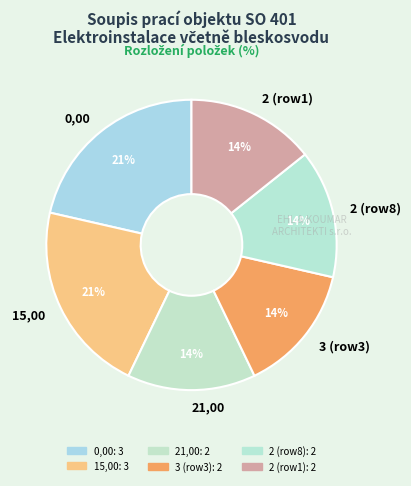

To the nearest percent, what is the difference between the largest and smallest slice percentages?

7%